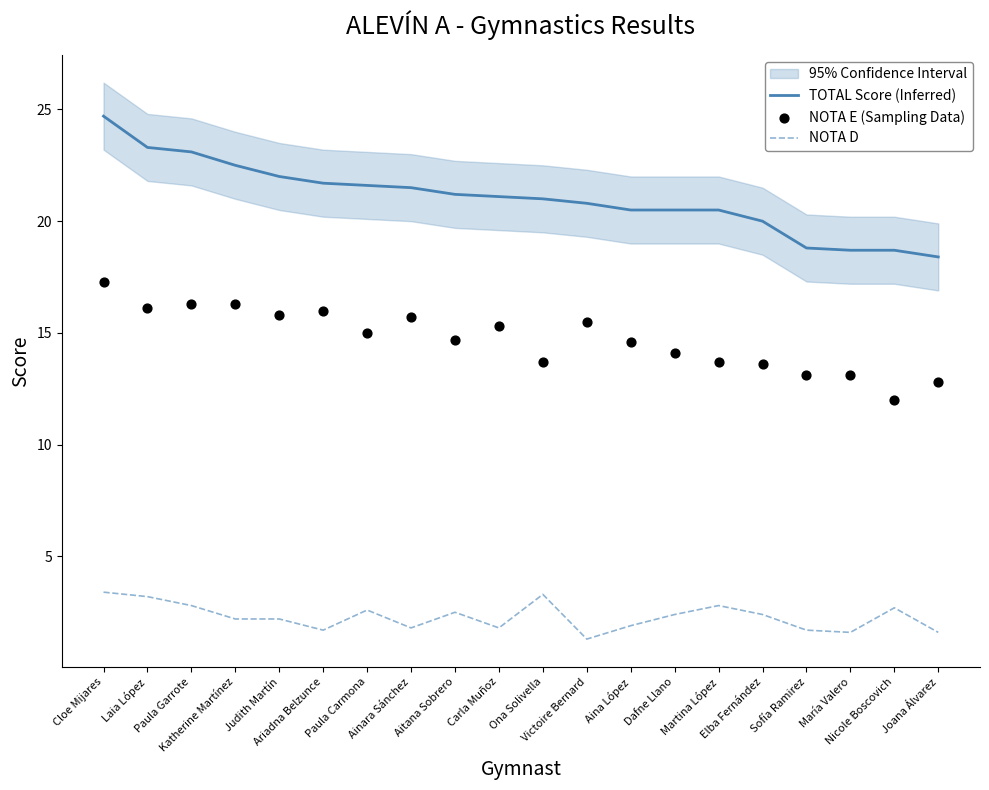

Which series has the largest total across all categories?

TOTAL Score (Inferred)